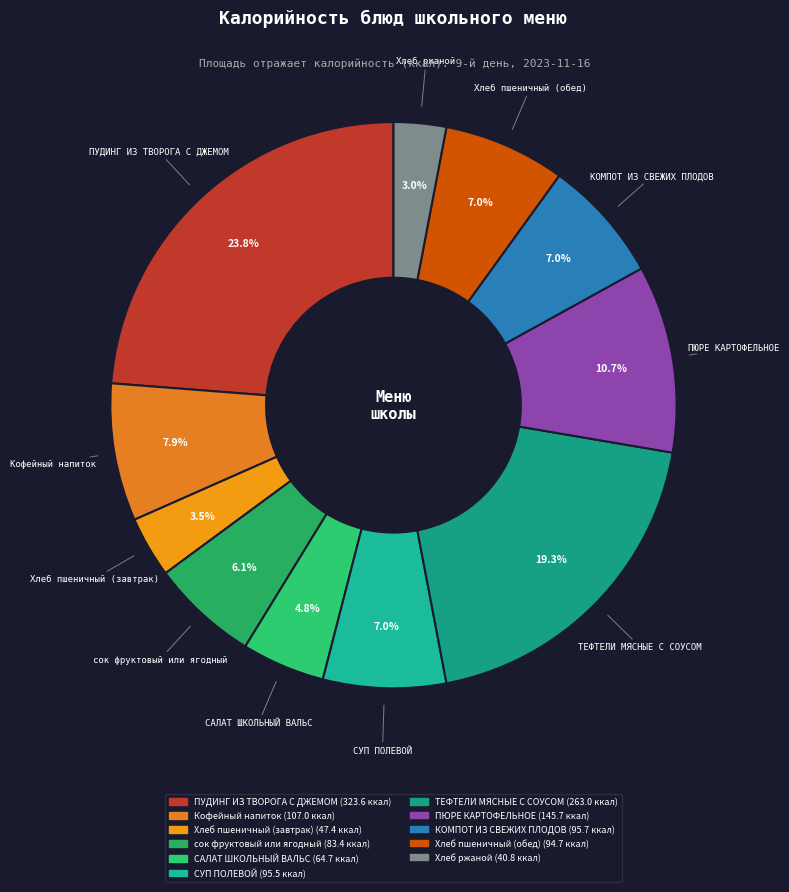

What portion of the pie excludes САЛАТ ШКОЛЬНЫЙ ВАЛЬС?

95.2%